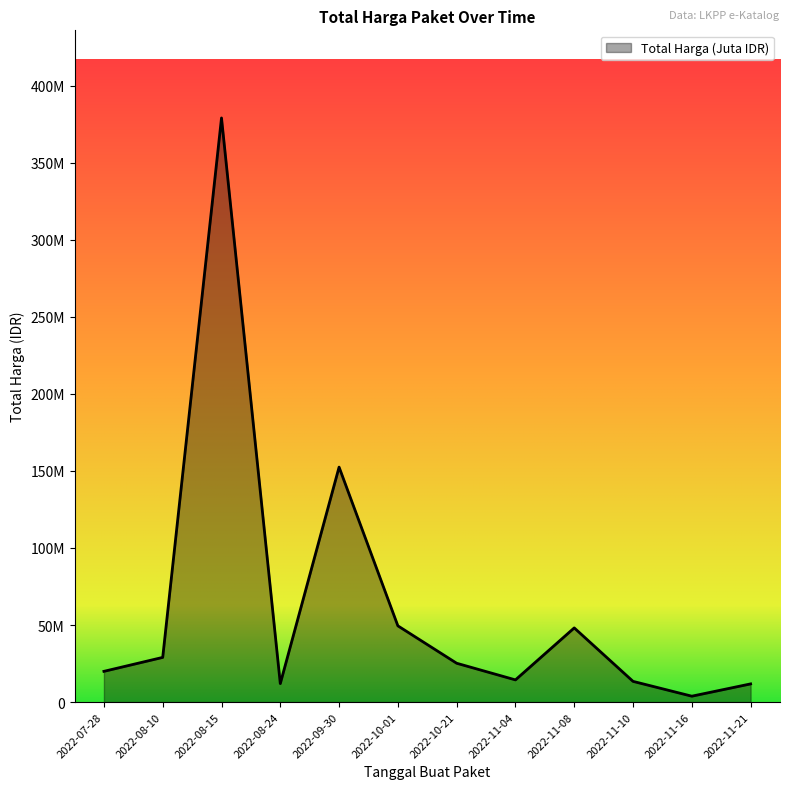

What value does the data have at 2022-11-21?

11800000